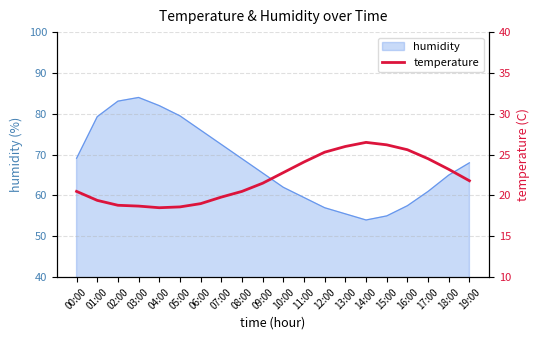

Where is the data nearest to the value 22?

19:00